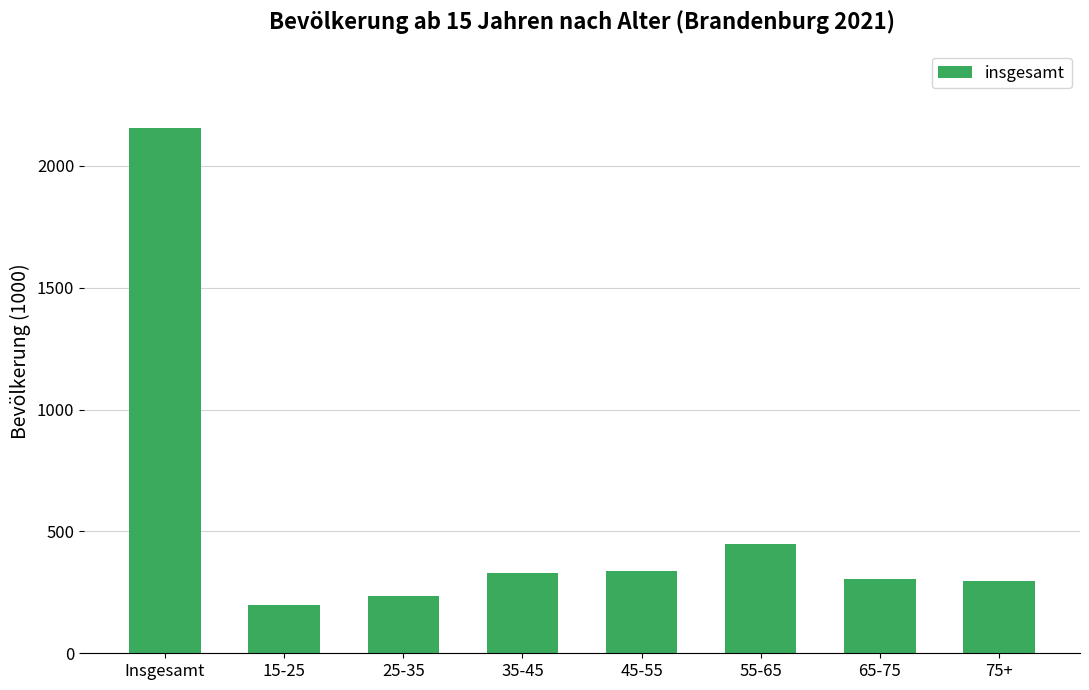

What position from the left is 35-45?

4